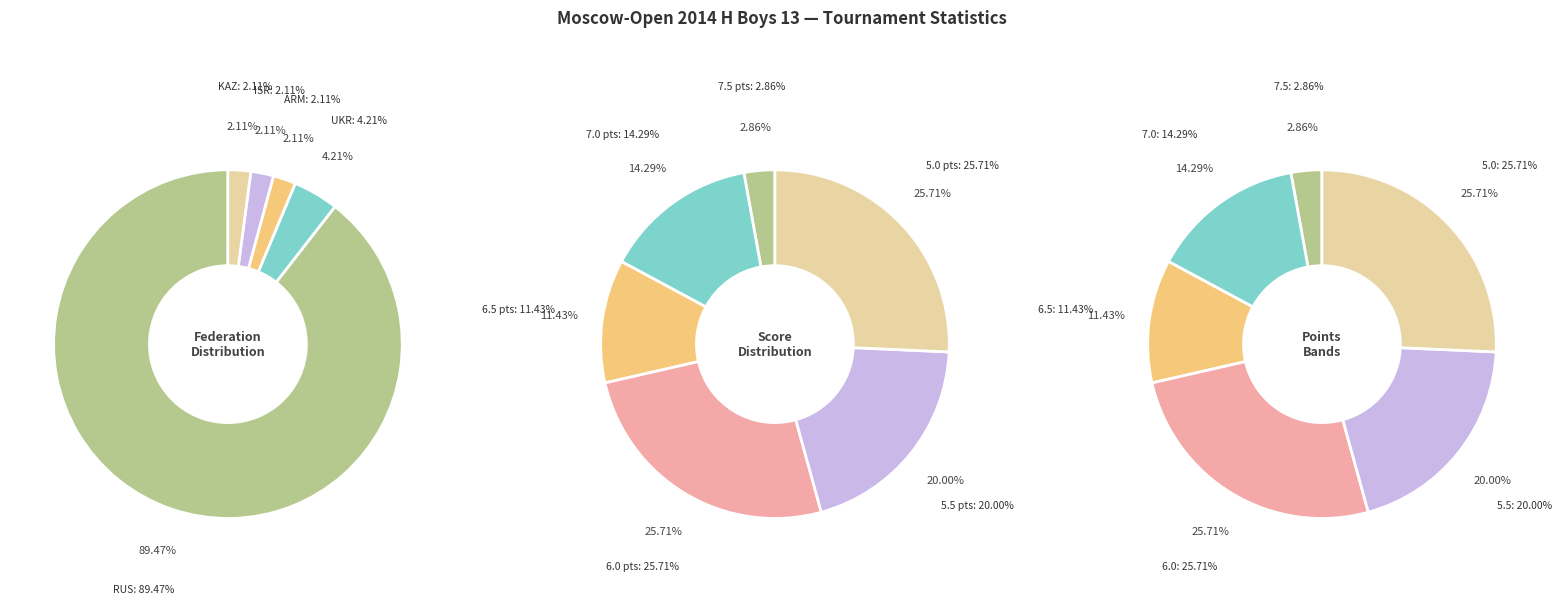

How many segments does this pie chart have?

6